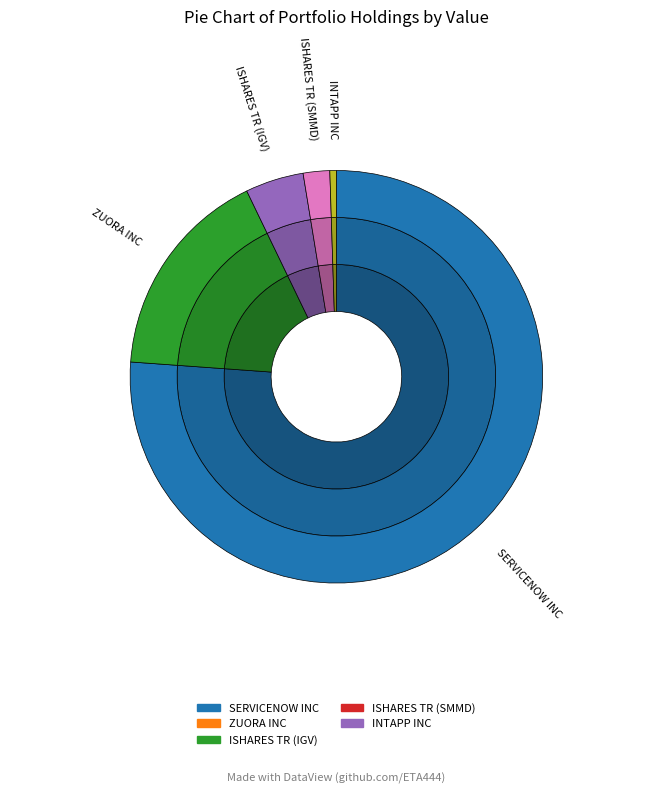

To the nearest percent, what percentage of the pie is ZUORA INC?

17%